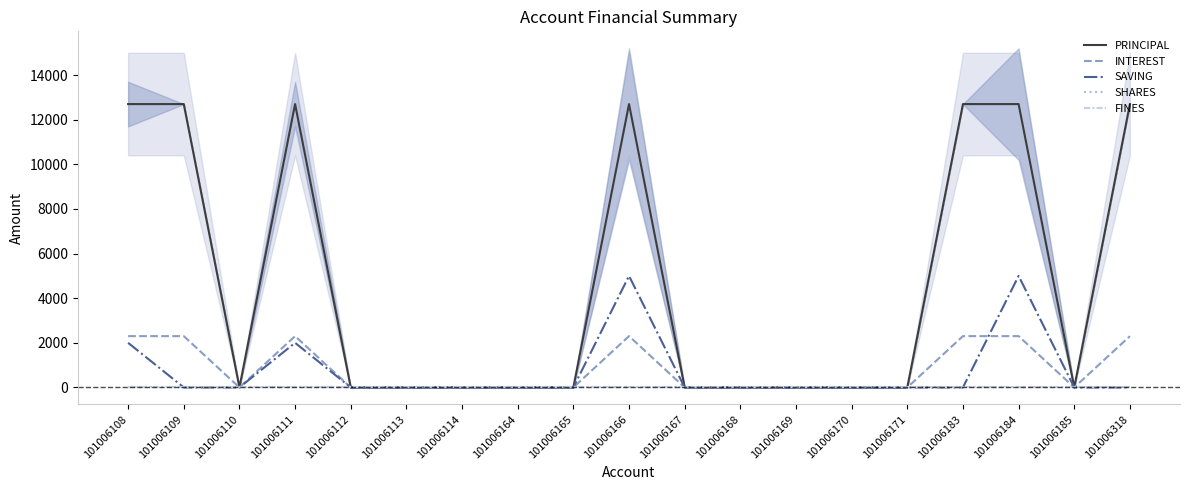

Rank the series by their maximum value, from highest to lowest.

PRINCIPAL, SAVING, INTEREST, SHARES, FINES